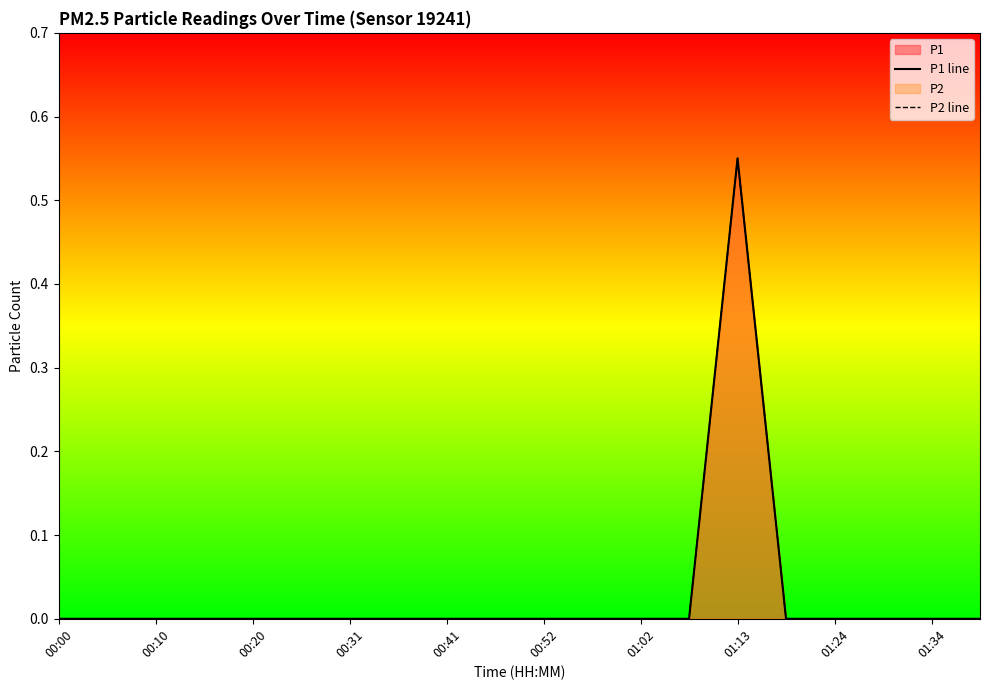

What is the highest value of the P2 line series?

0.6